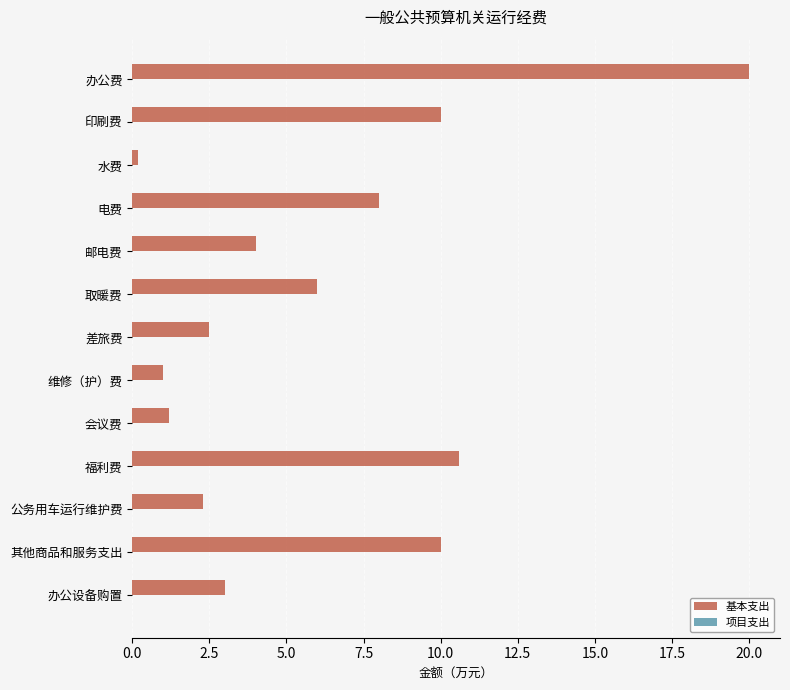

What is the change in value from 电费 to 公务用车运行维护费?

-5.7